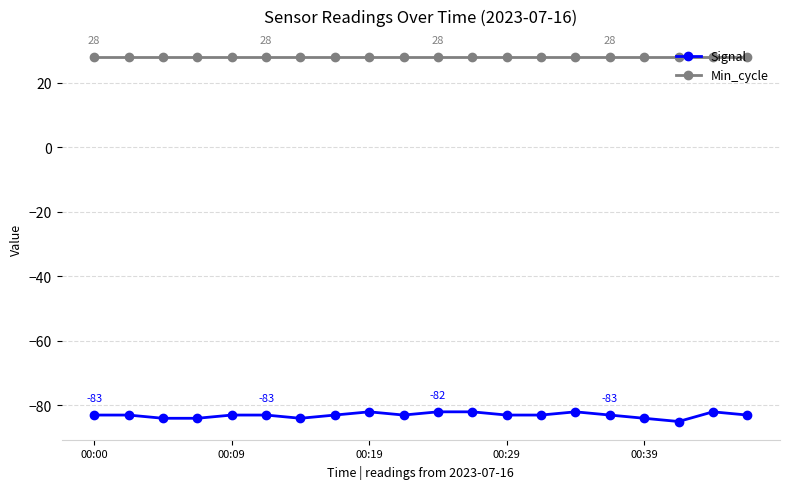

What is the difference between the maximum and minimum values in the Signal series?

3